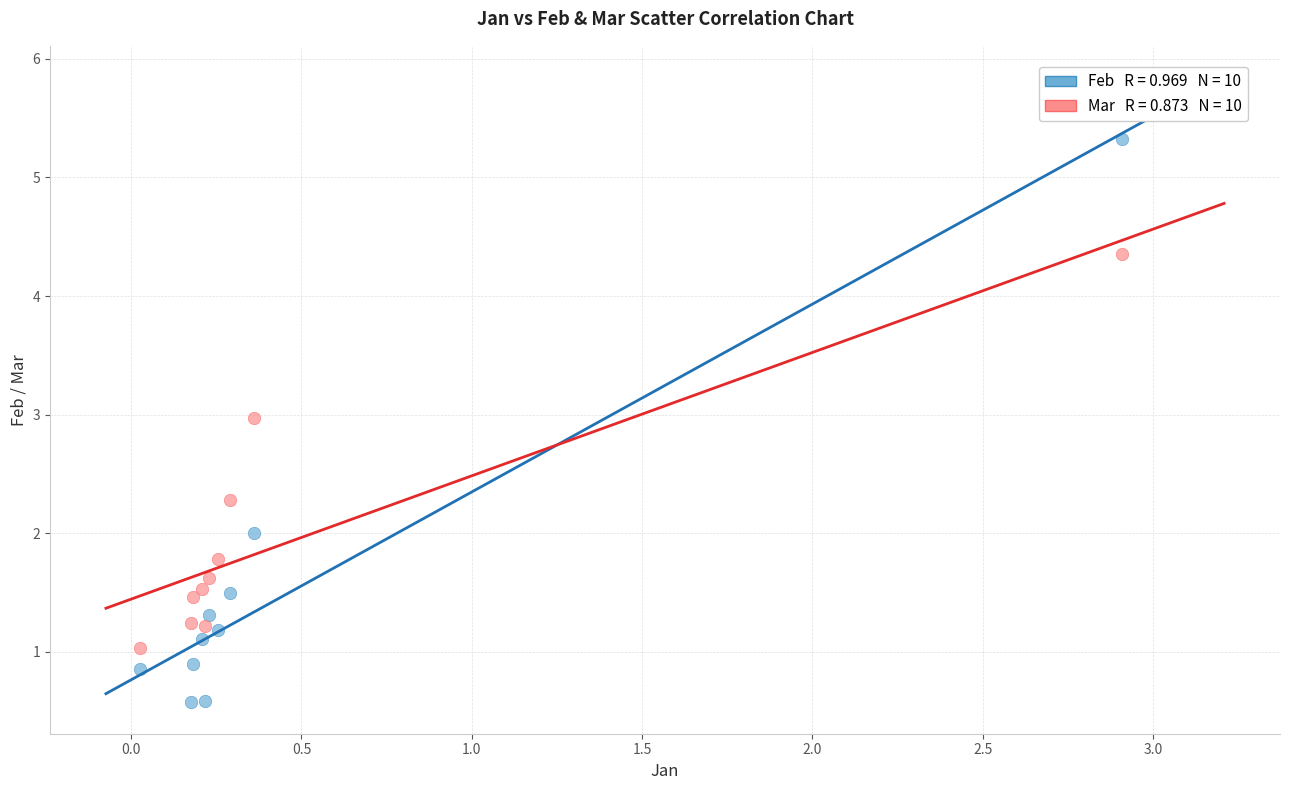

Across all data points, what is the range of Y values (max minus min)?

4.7